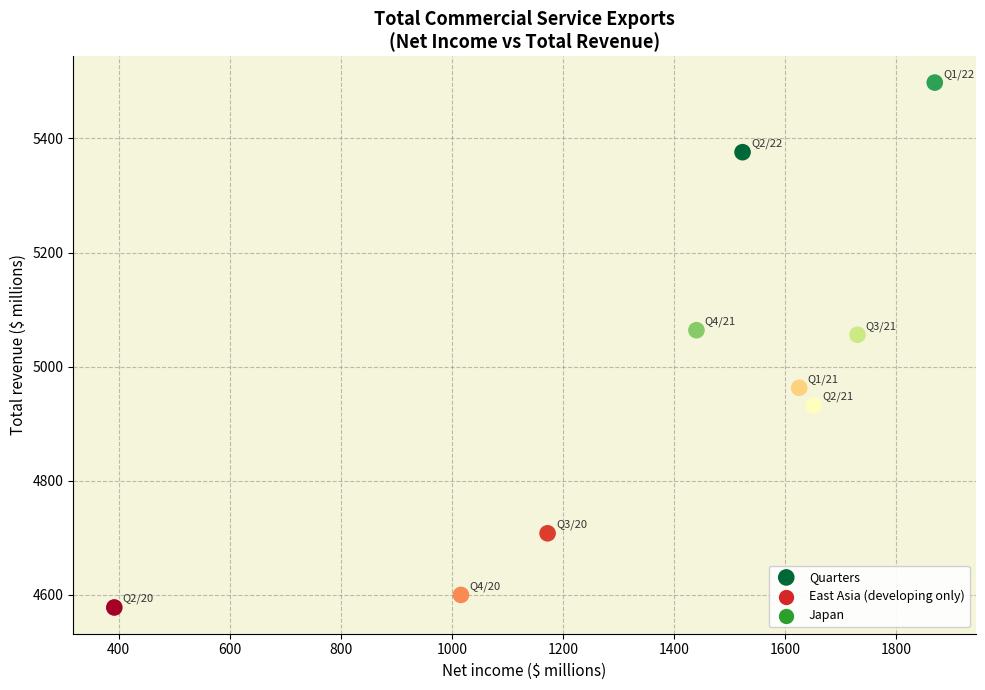

What is the range of X values (max minus min)?

1477